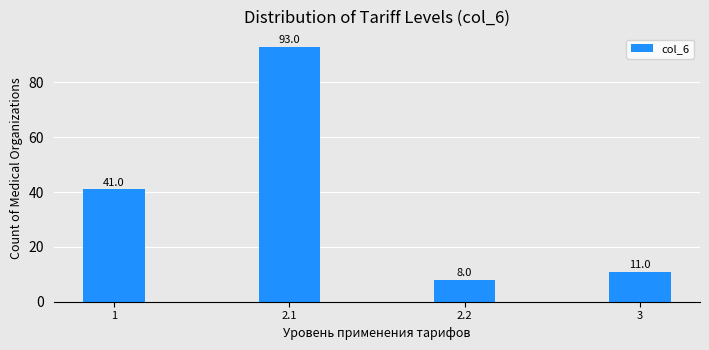

Reading left to right, extract all data points from this chart.

1=41	2.1=93	2.2=8	3=11